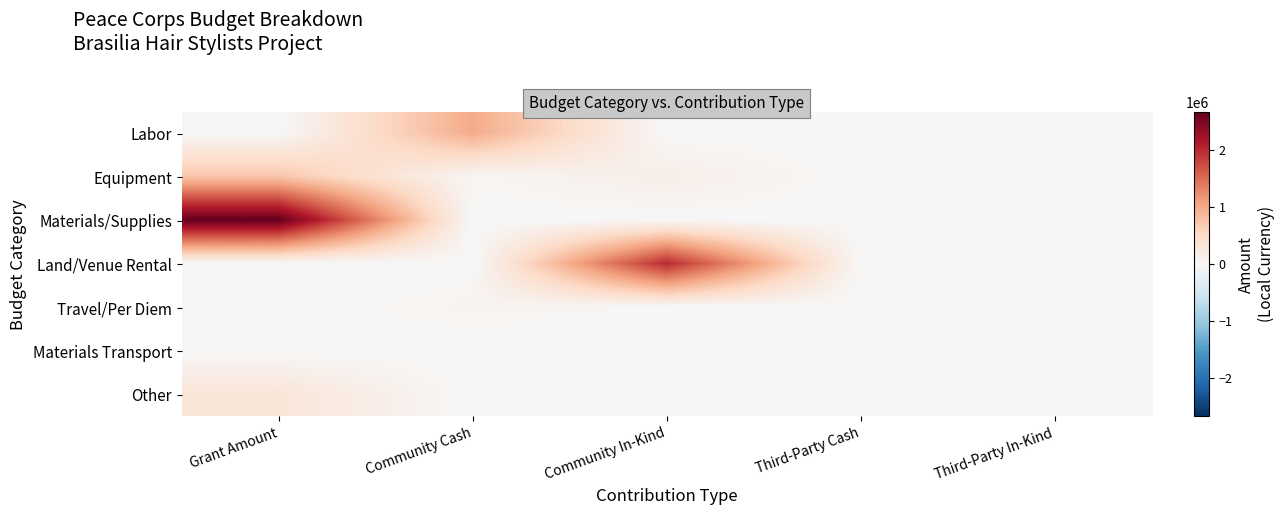

At how many categories does at least one series exceed 1461847?

2